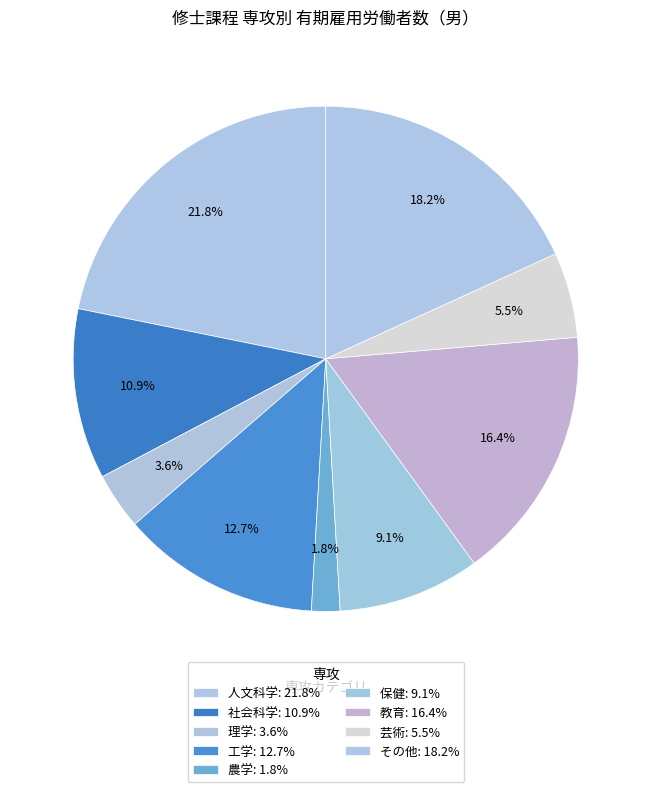

Does any single category account for the majority?

No